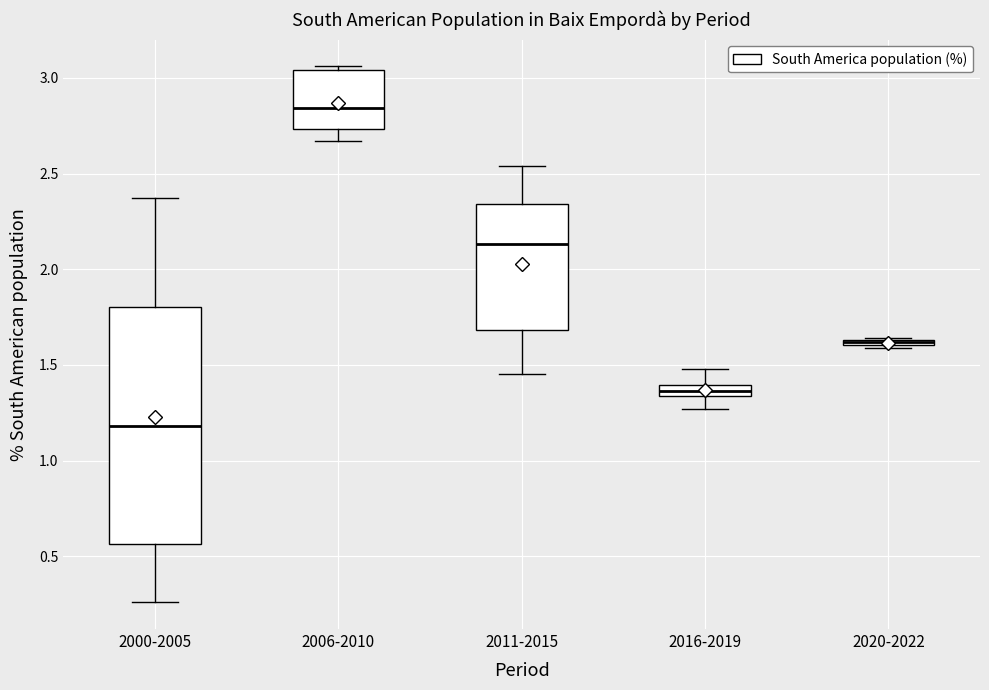

Which box is the tallest, from its lower edge to its upper edge?

2000-2005